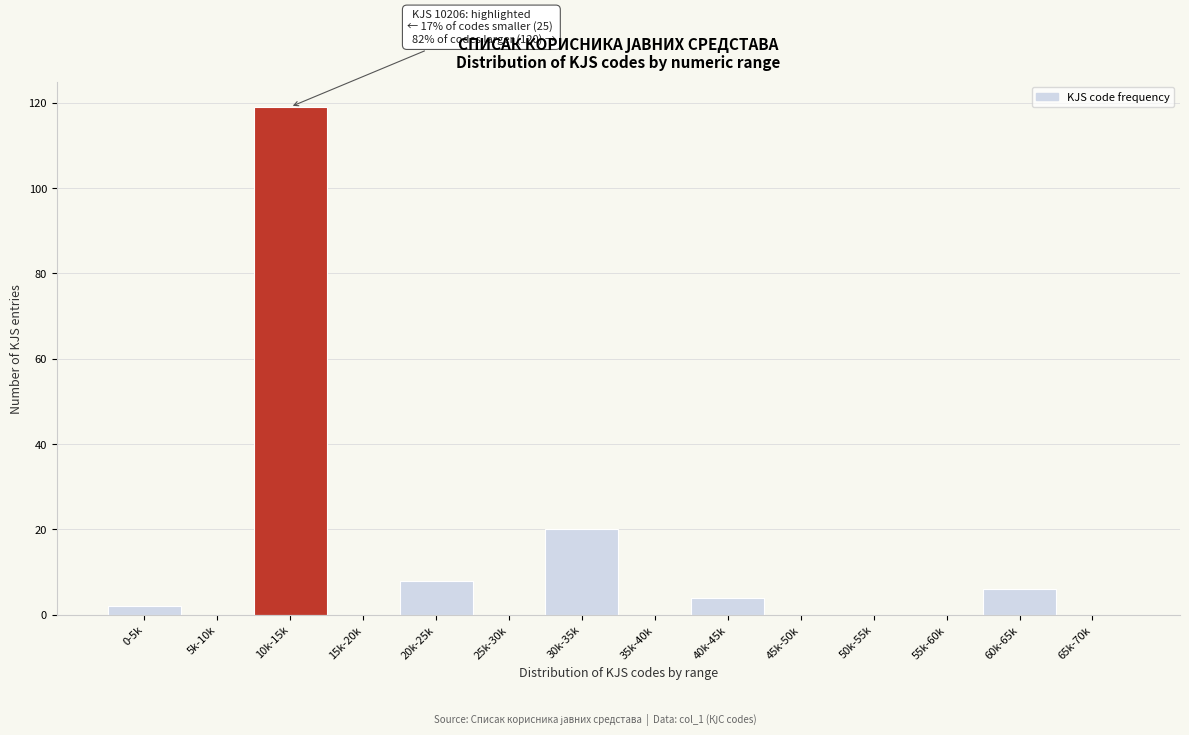

Reading right to left, what are all the values shown in this chart?

65k-70k=0	60k-65k=6	55k-60k=0	50k-55k=0	45k-50k=0	40k-45k=4	35k-40k=0	30k-35k=20	25k-30k=0	20k-25k=8	15k-20k=0	10k-15k=119	5k-10k=0	0-5k=2